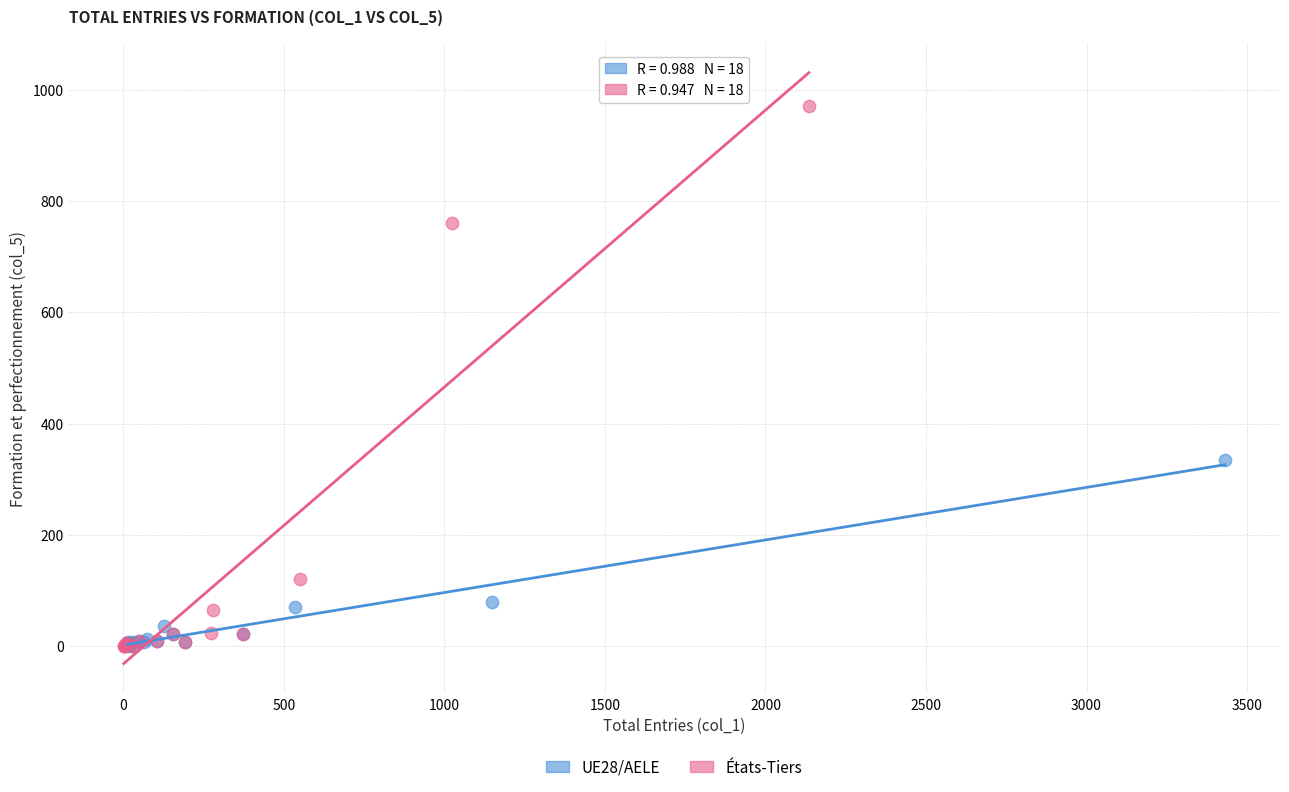

Which series has the largest Y range (max minus min)?

États-Tiers